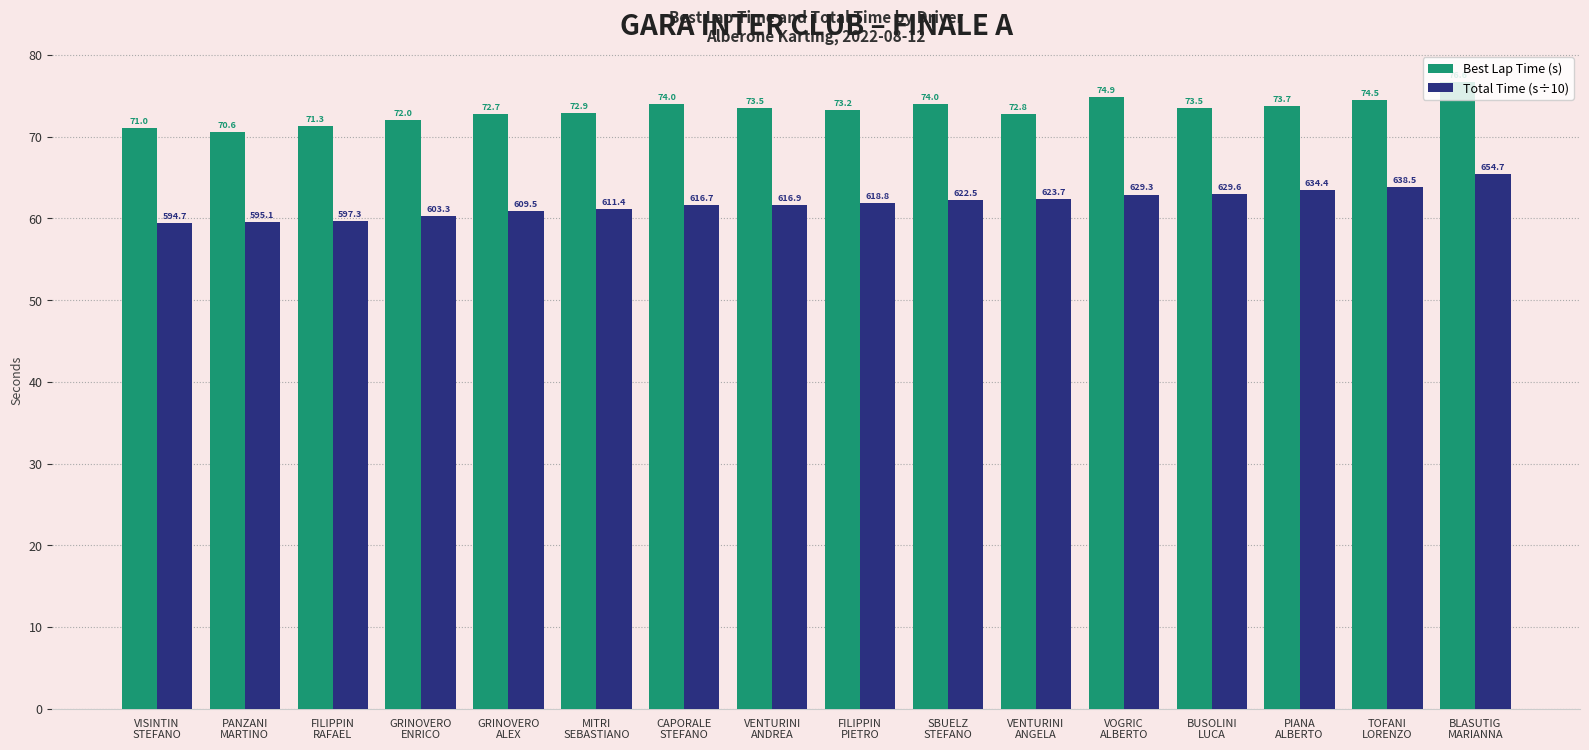

What is the difference between the highest and lowest values at BLASUTIG
MARIANNA?

11.2